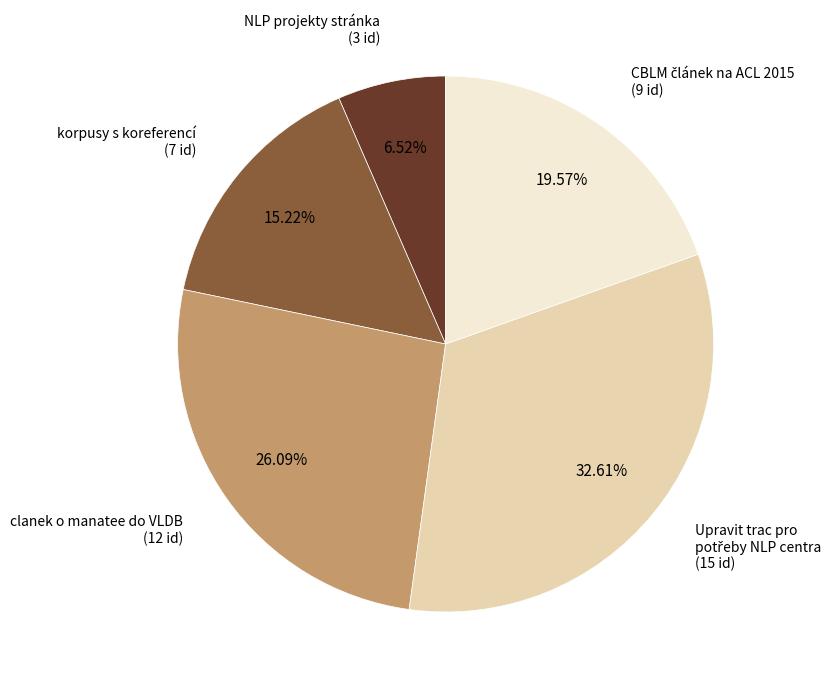

Is there a majority slice in this chart?

No